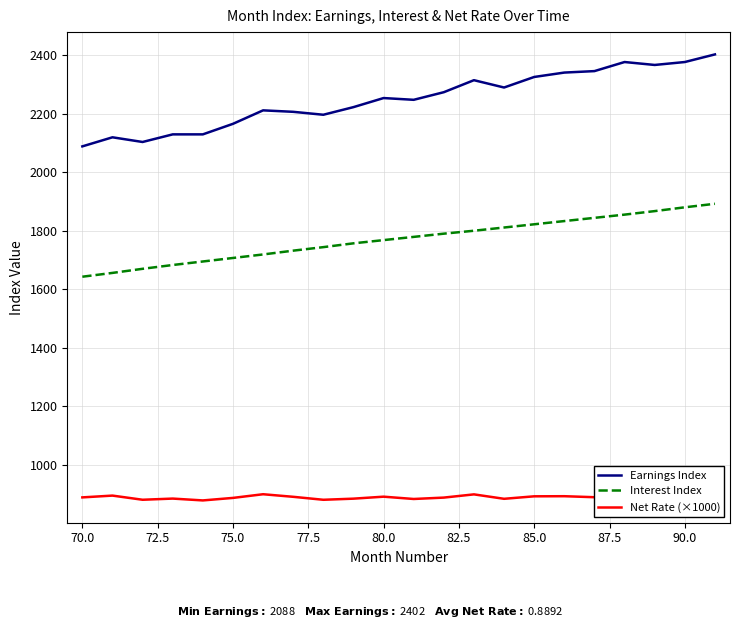

What are all the series names shown in the legend?

Earnings Index, Interest Index, Net Rate (×1000)